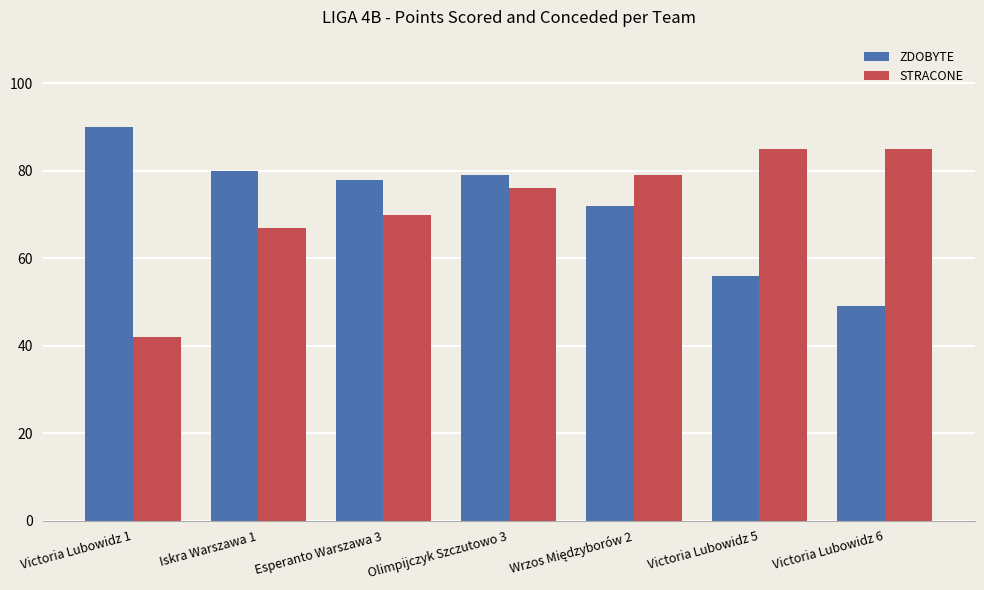

What is the value of the ZDOBYTE bar at the 2nd from the left?

80